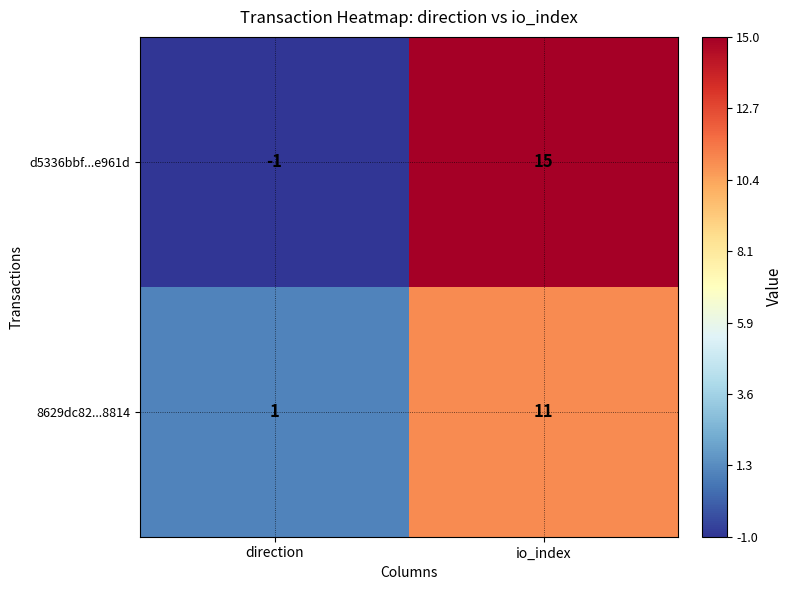

The value of d5336bbf...e961d at io_index is 15. True or false?

True